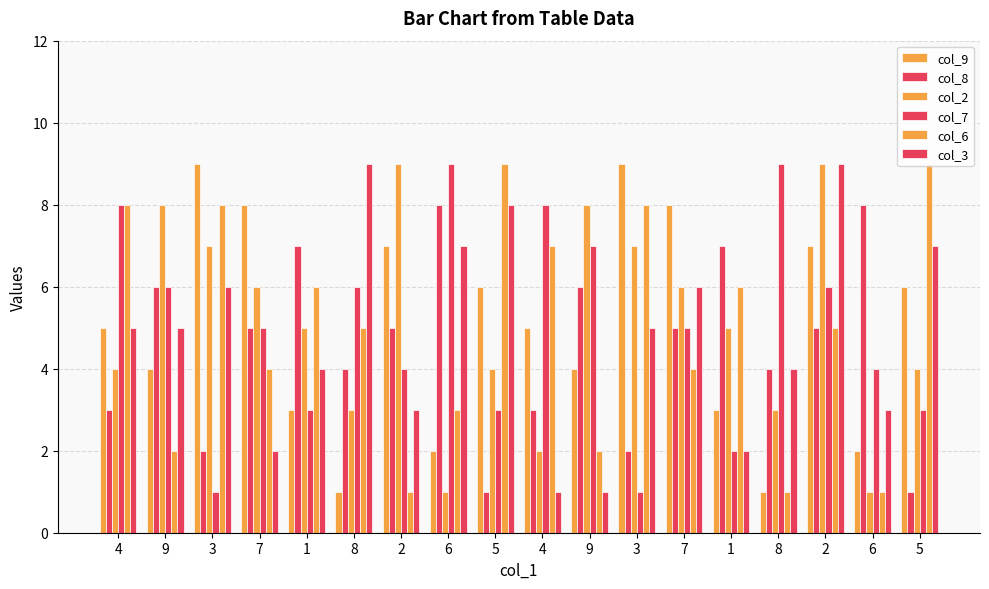

Which series has the largest total across all categories?

col_2